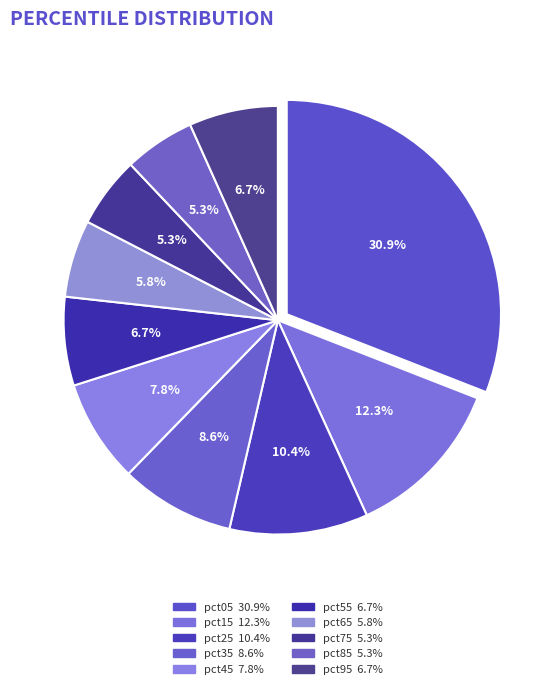

What percentage do pct95 and pct55 together represent?

13.4%